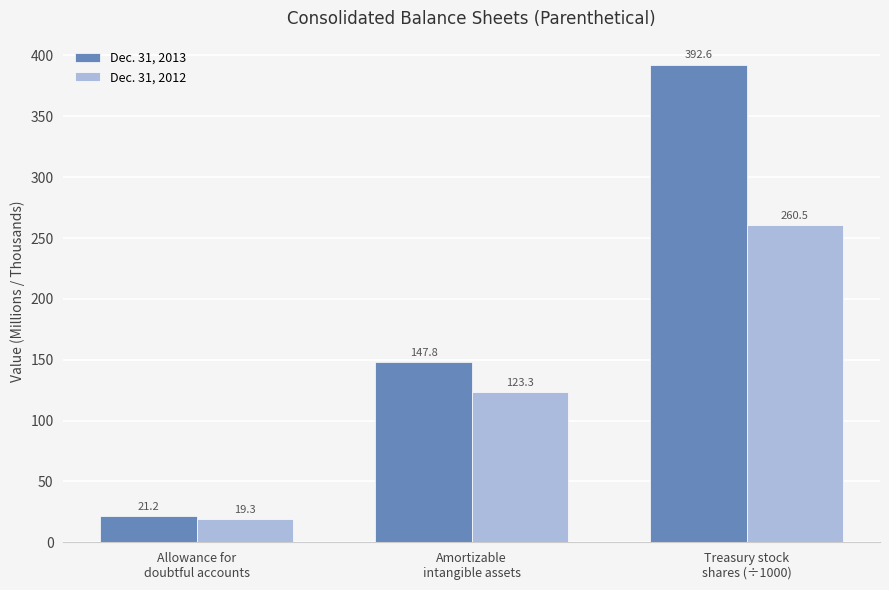

What position from the left is Treasury stock
shares (÷1000)?

3